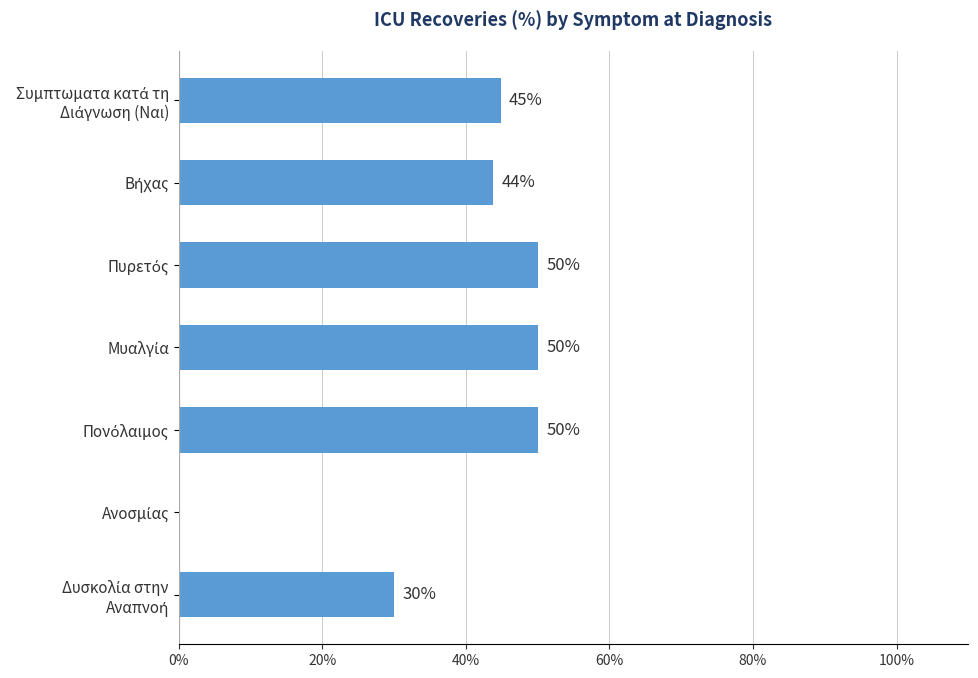

What is the maximum value shown in the chart?

50.0